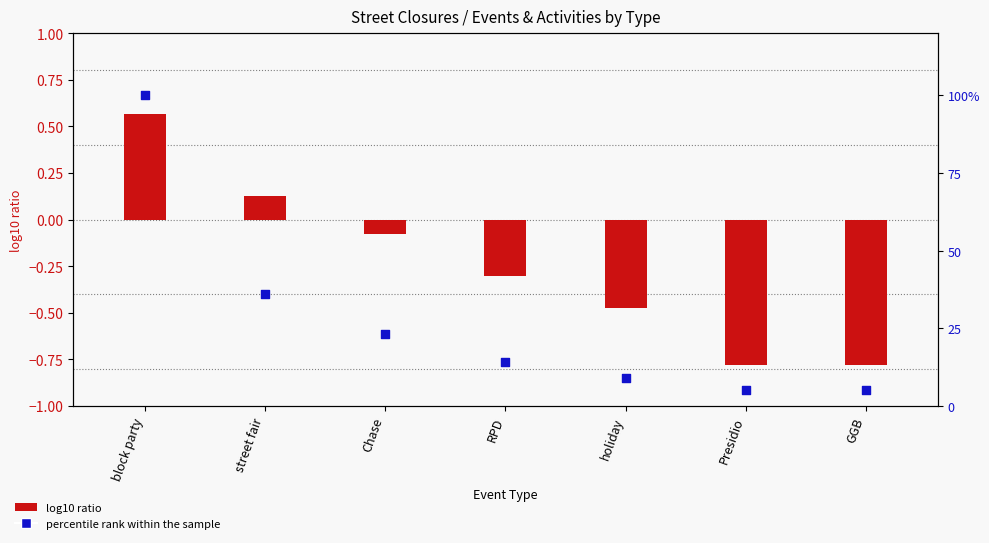

Which series has the widest spread of Y values?

percentile rank within the sample